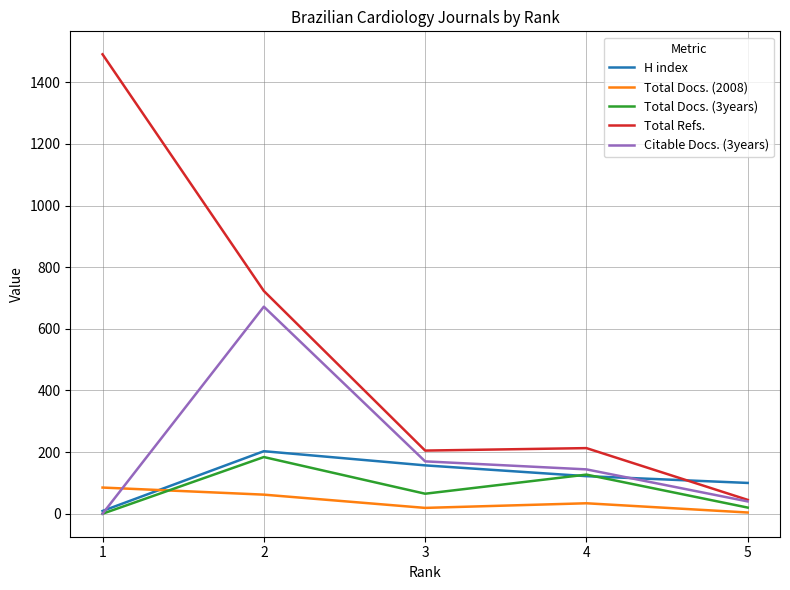

True or false: Total Docs. (3years) and Citable Docs. (3years) cross at least once.

False